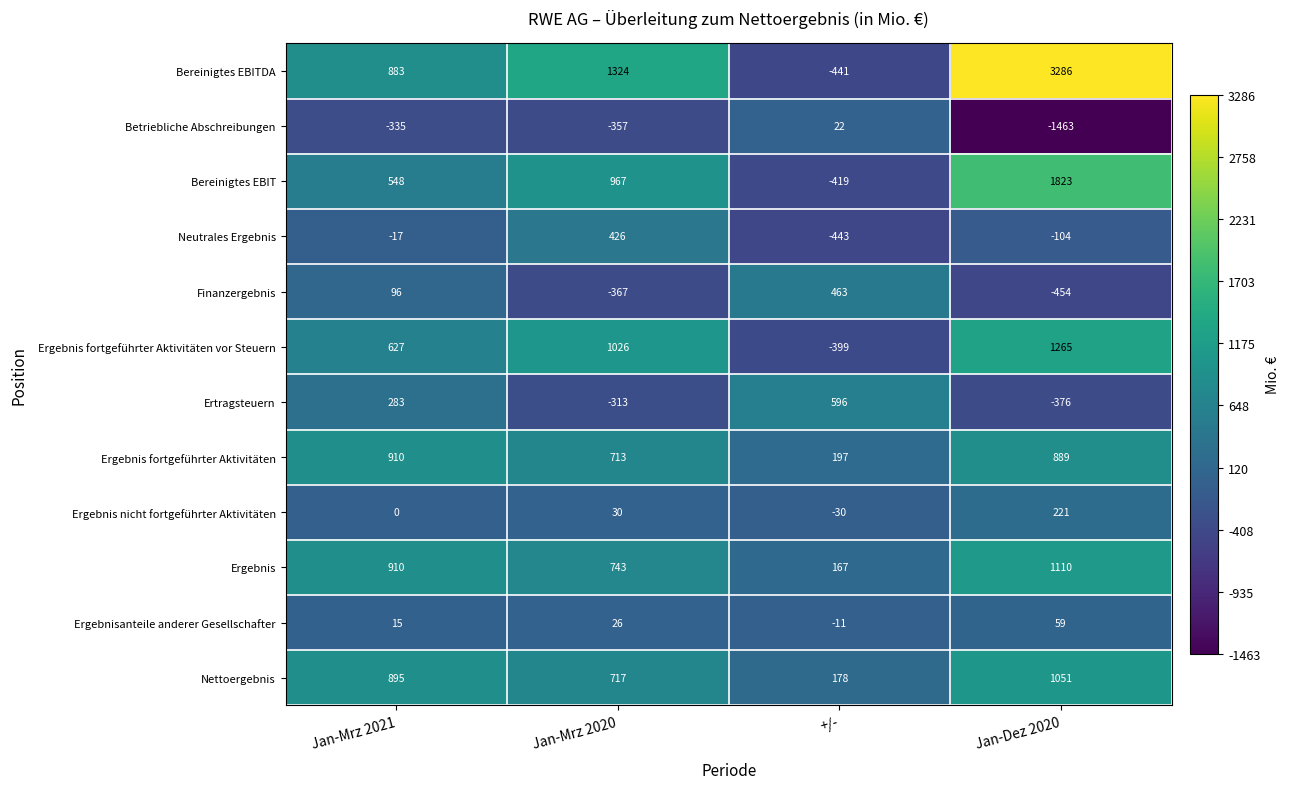

What is the sum of the Ergebnis fortgeführter Aktivitäten values at +/- and Jan-Dez 2020?

1086